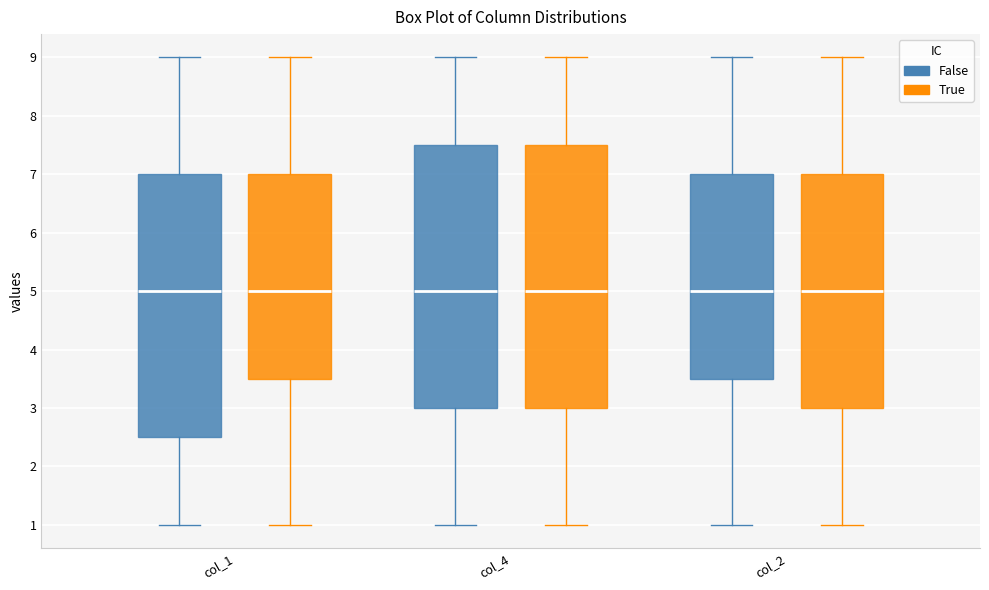

Reading left to right, transcribe this box plot: for each box, give where its median line is, the range the box spans, and where its two whiskers end, as read against the y-axis. The values are not printed on the chart, so give them approximately, as read against the axis.

col_1 (False): median 5.0, box 2.5 to 7.0, whiskers 1.0 to 9.0
col_1 (True): median 5.0, box 3.5 to 7.0, whiskers 1.0 to 9.0
col_4 (False): median 5.0, box 3.0 to 7.5, whiskers 1.0 to 9.0
col_4 (True): median 5.0, box 3.0 to 7.5, whiskers 1.0 to 9.0
col_2 (False): median 5.0, box 3.5 to 7.0, whiskers 1.0 to 9.0
col_2 (True): median 5.0, box 3.0 to 7.0, whiskers 1.0 to 9.0